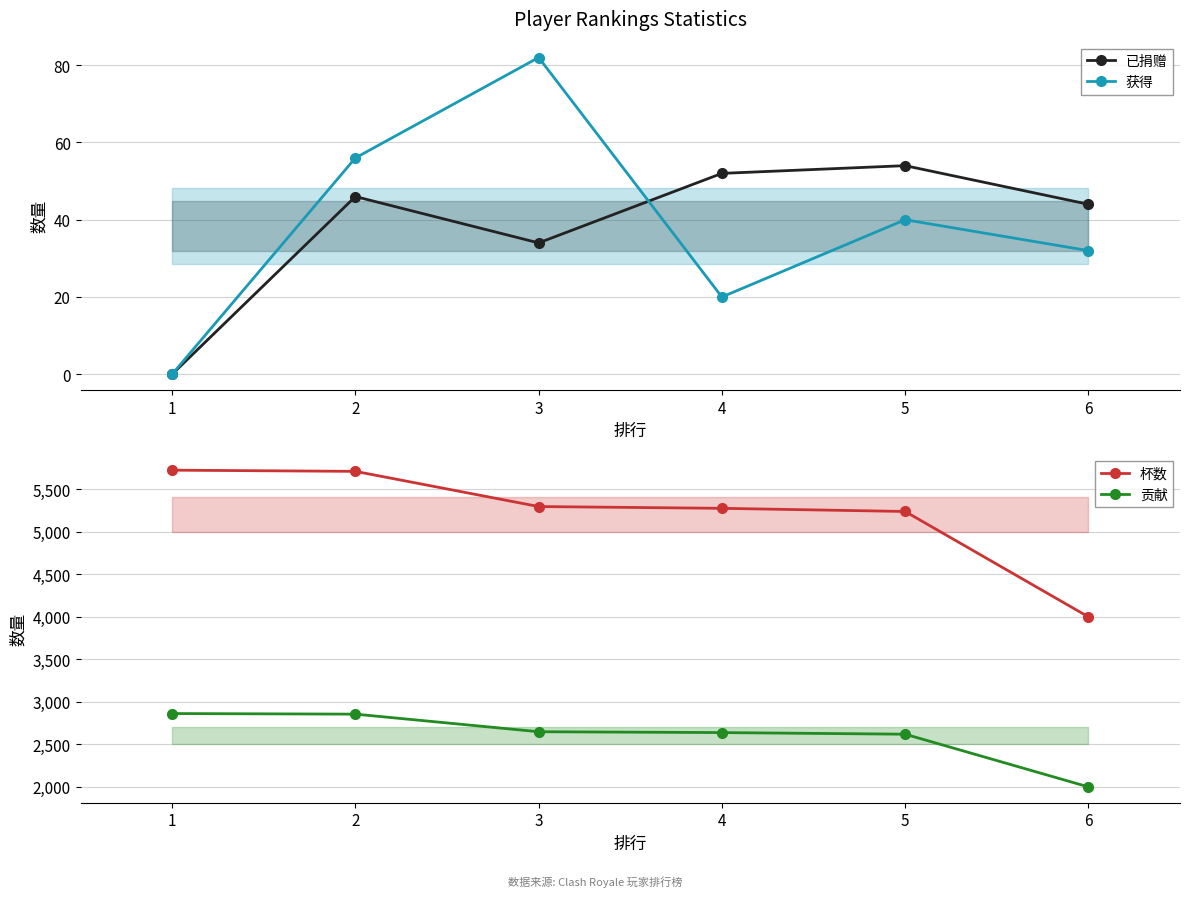

At 4, list the series in order from largest to smallest.

杯数, 贡献, 已捐赠, 获得